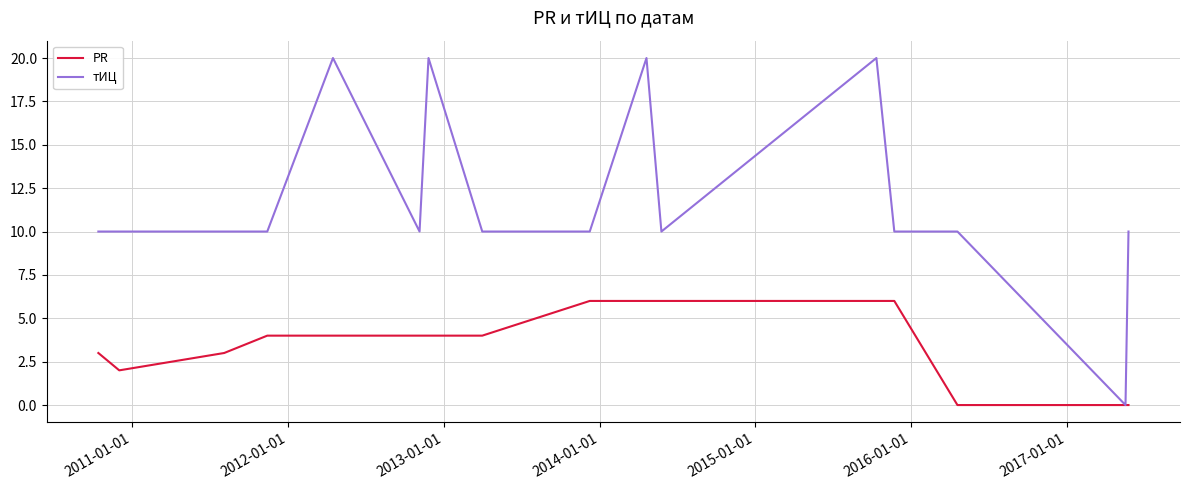

Which series has the largest total across all categories?

тИЦ